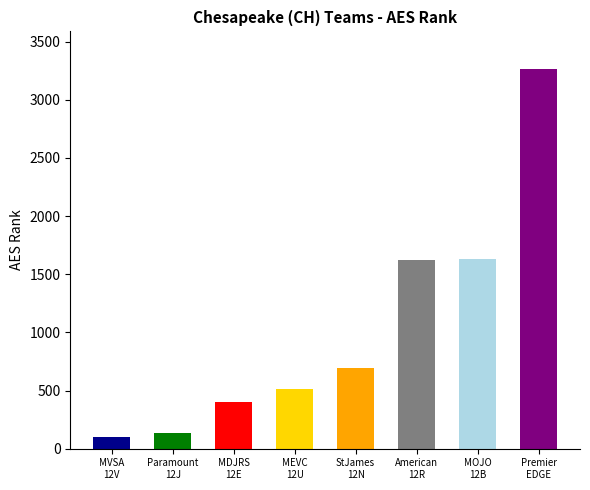

The value at MEVC 12U Courage is 515. True or false?

True